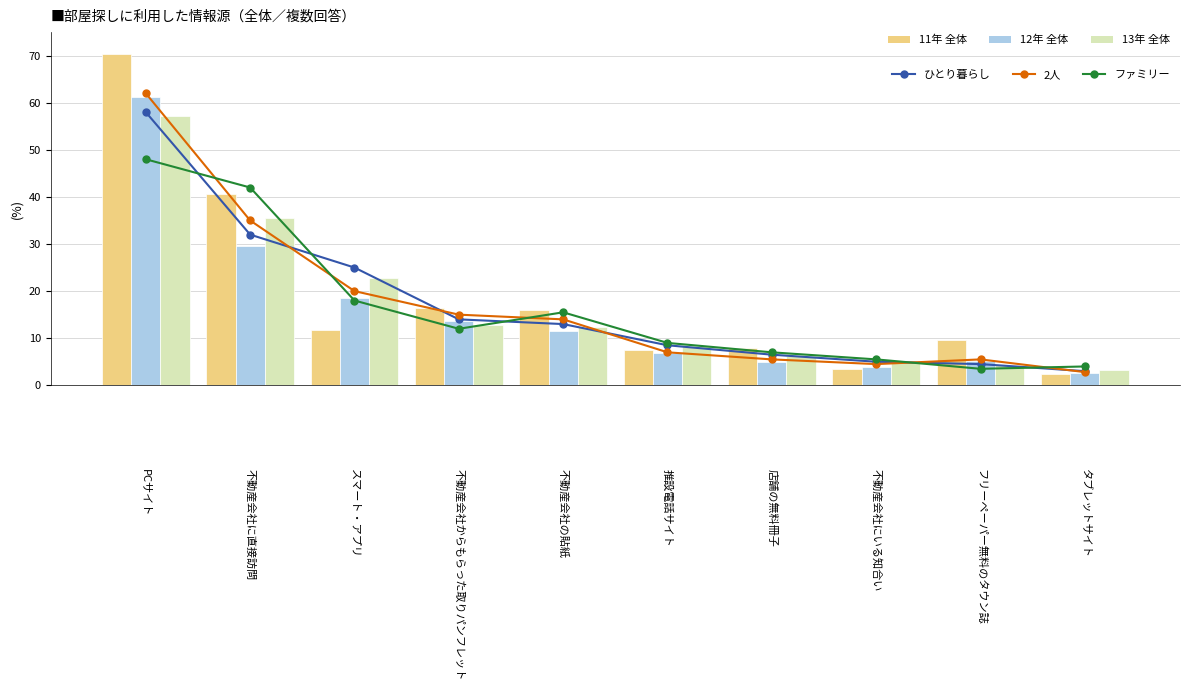

List the series in order of their peak value, highest first.

11年 全体, 2人, 12年 全体, ひとり暮らし, 13年 全体, ファミリー